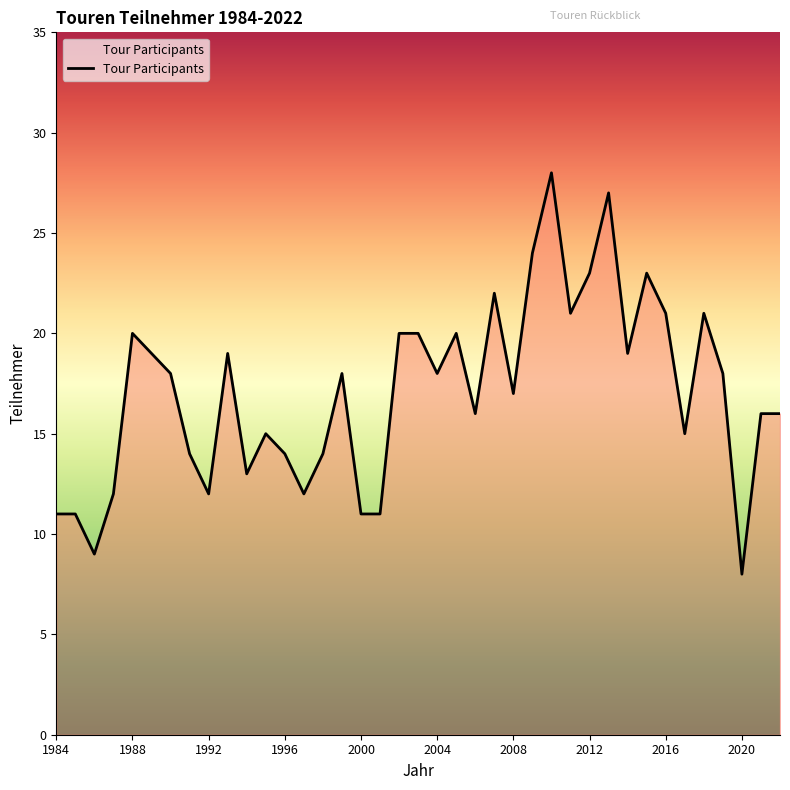

What is the maximum value shown in the chart?

28